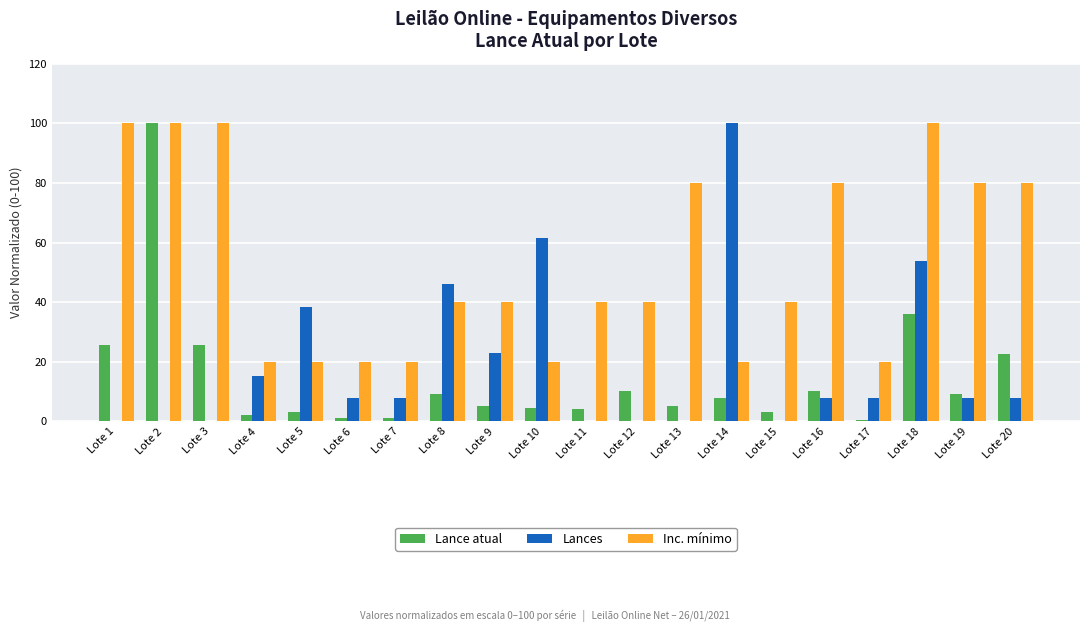

Reading left to right, list all the values displayed in this chart.

Lance atual: 25.6	100.0	25.6	2.1	3.1	1.0	1.0	9.2	5.1	4.6	4.1	10.3	5.1	7.7	3.1	10.3	0.5	35.9	9.2	22.6
Lances: 0.0	0.0	0.0	15.4	38.5	7.7	7.7	46.2	23.1	61.5	0.0	0.0	0.0	100.0	0.0	7.7	7.7	53.8	7.7	7.7
Inc. mínimo: 100.0	100.0	100.0	20.0	20.0	20.0	20.0	40.0	40.0	20.0	40.0	40.0	80.0	20.0	40.0	80.0	20.0	100.0	80.0	80.0